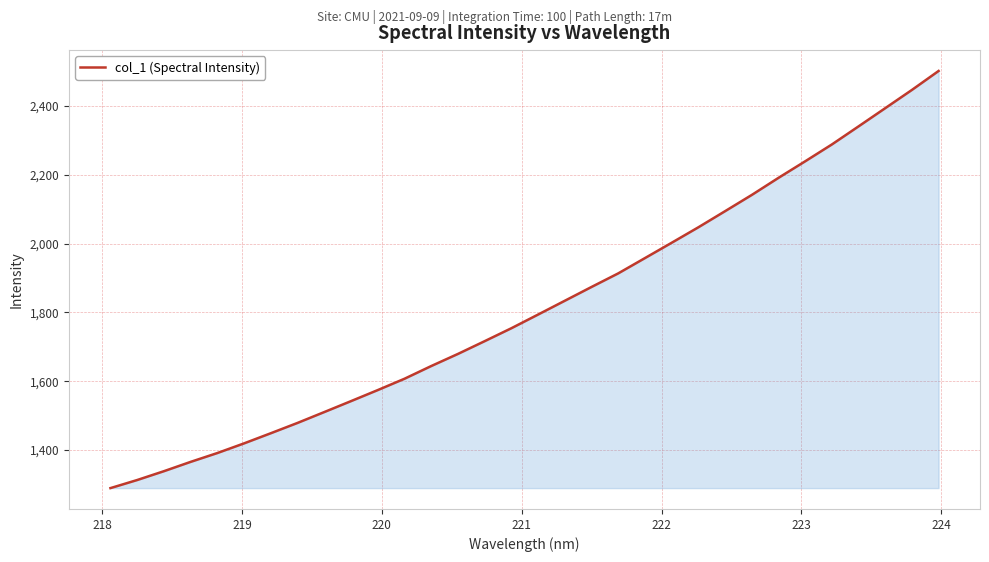

What is the maximum value shown in the chart?

2501.8